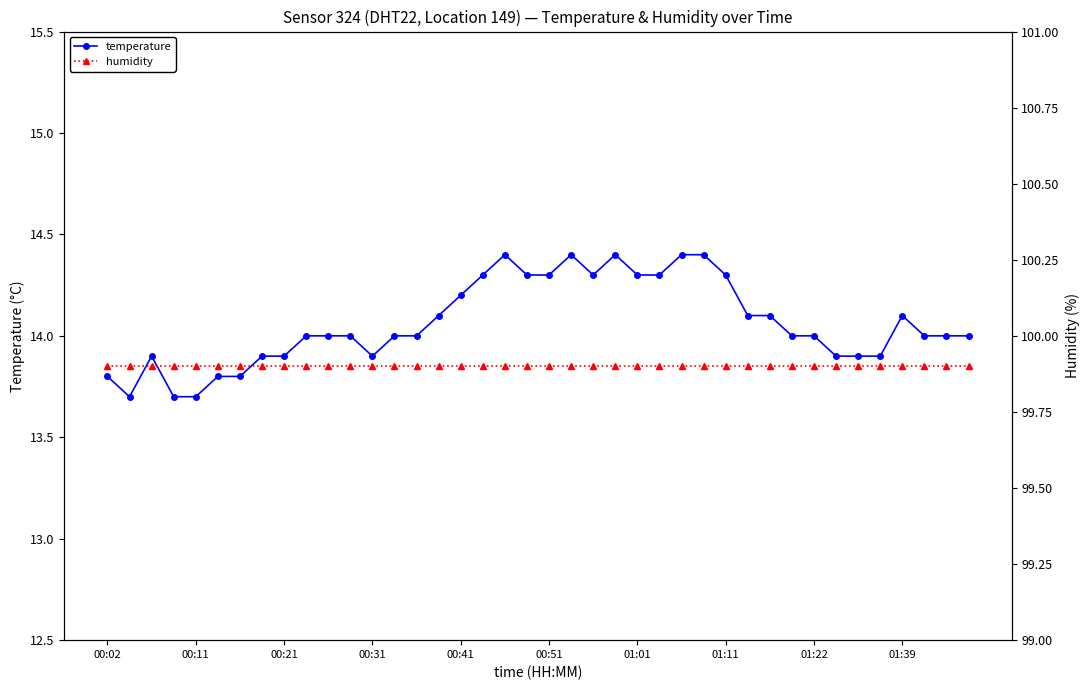

What is the greatest value displayed?

99.9